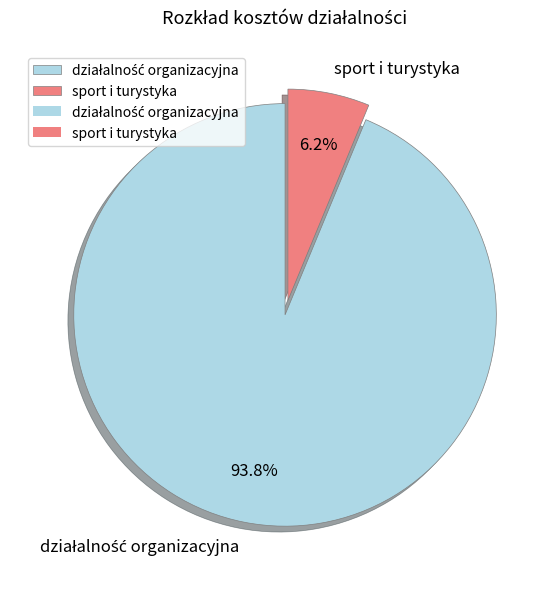

Which category has the smallest portion of the pie?

sport i turystyka